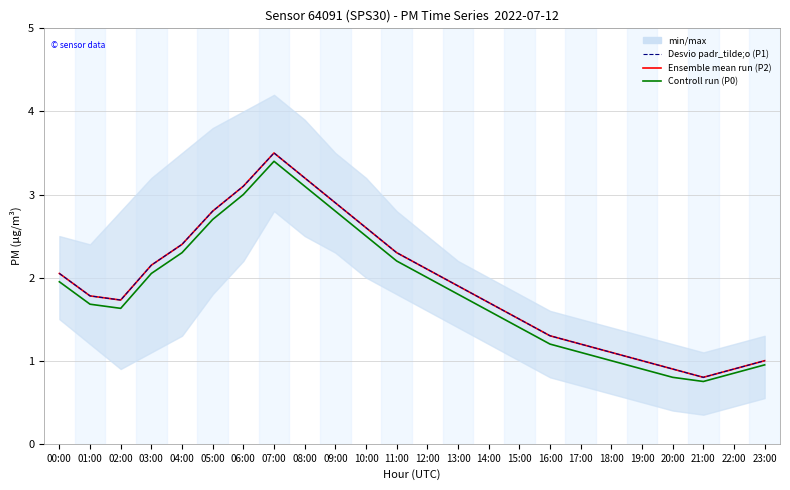

What is the spread (max minus min) of values at 14:00?

0.1